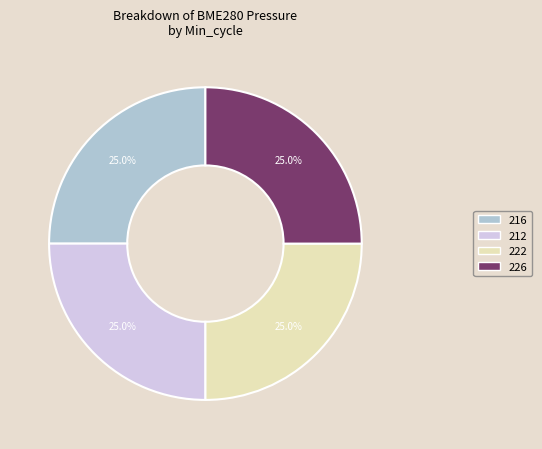

True or false: 216 accounts for 12% of the total.

False